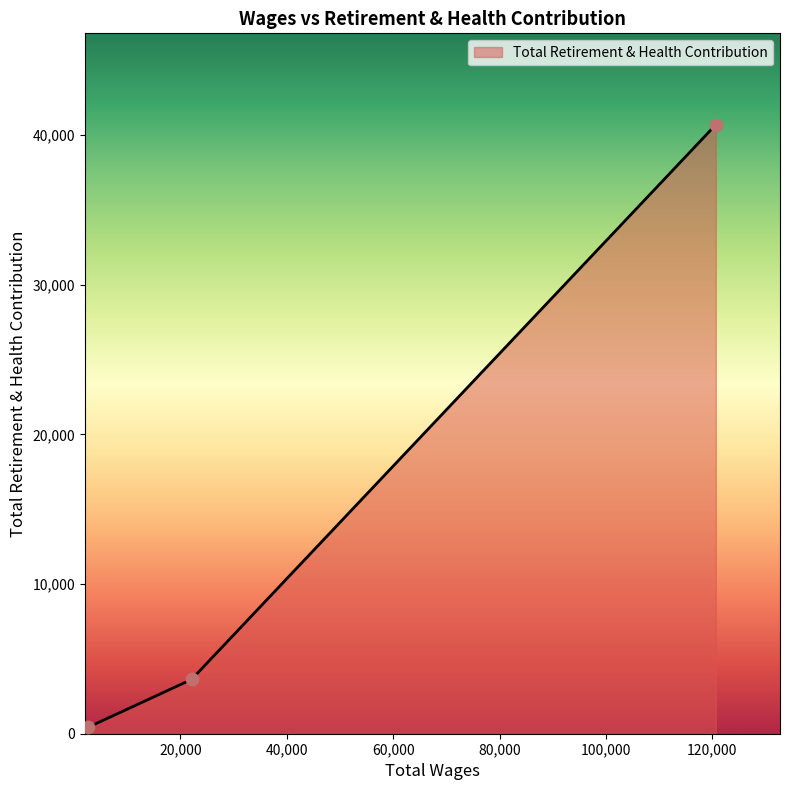

What is the difference between the maximum and minimum values?

40266